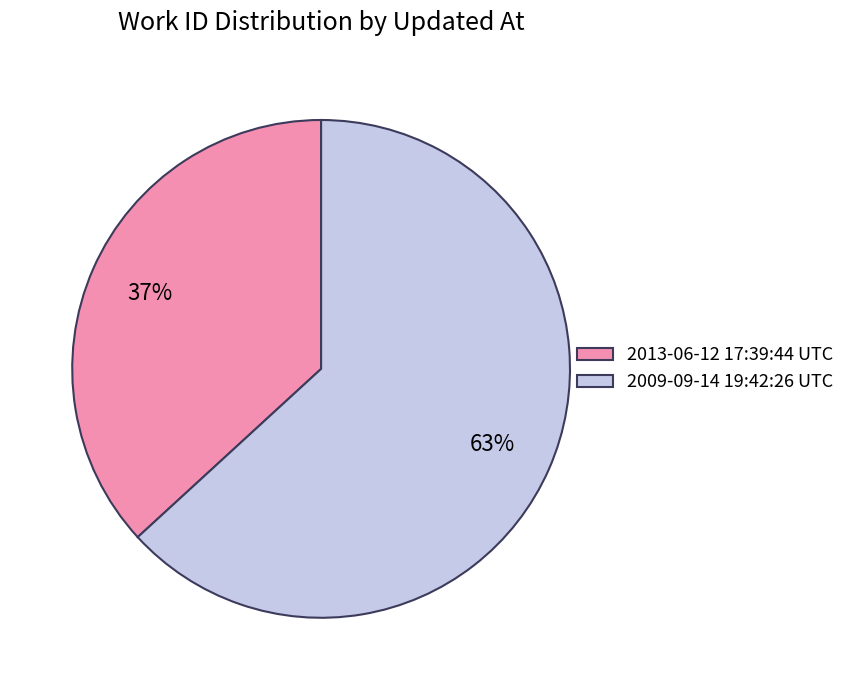

The 2013-06-12 17:39:44 UTC slice represents 37% of the pie. True or false?

True